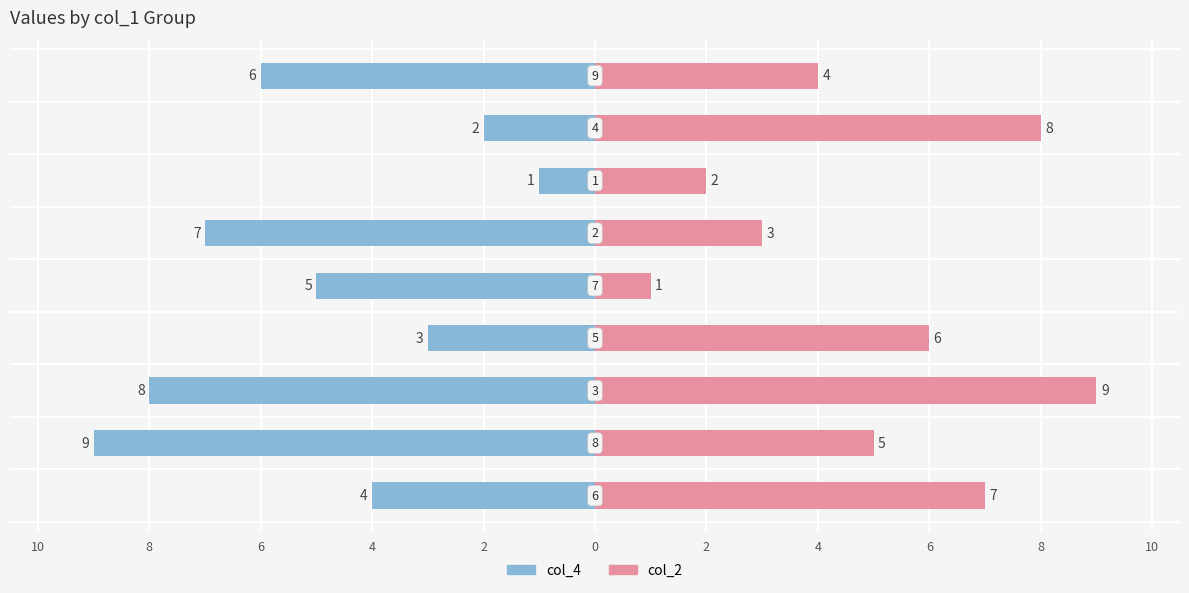

List the series in order of their overall mean, highest first.

col_2, col_4